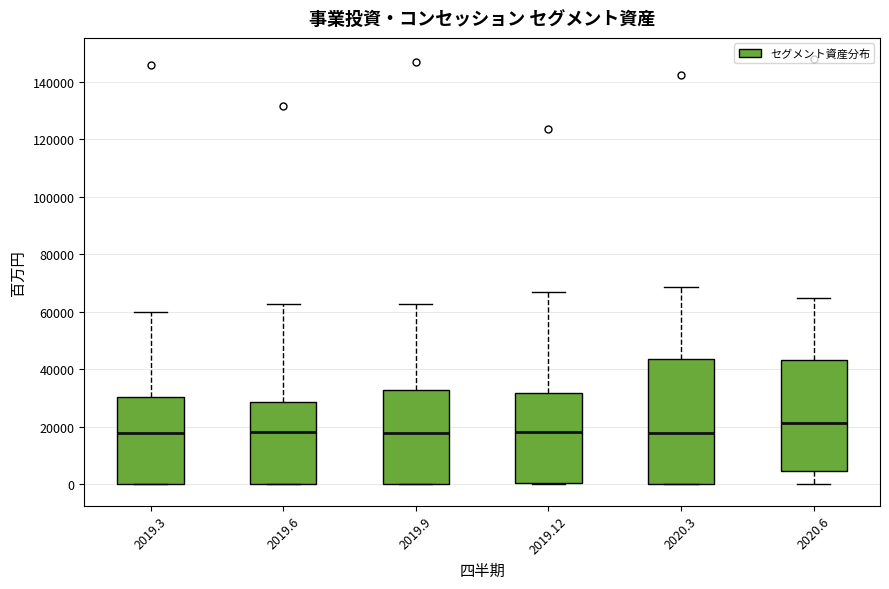

Reading left to right, read every box against the y-axis: the position of its median line, the range the box covers, and the ends of its whiskers. The values are not printed on the chart, so give them approximately, as read against the axis.

2019.3: median 18000, box 0 to 30000, whiskers 0 to 60000
2019.6: median 18000, box 0 to 28000, whiskers 0 to 62000
2019.9: median 18000, box 0 to 32000, whiskers 0 to 62000
2019.12: median 18000, box 0 to 32000, whiskers 0 to 68000
2020.3: median 18000, box 0 to 44000, whiskers 0 to 68000
2020.6: median 22000, box 4000 to 44000, whiskers 0 to 64000